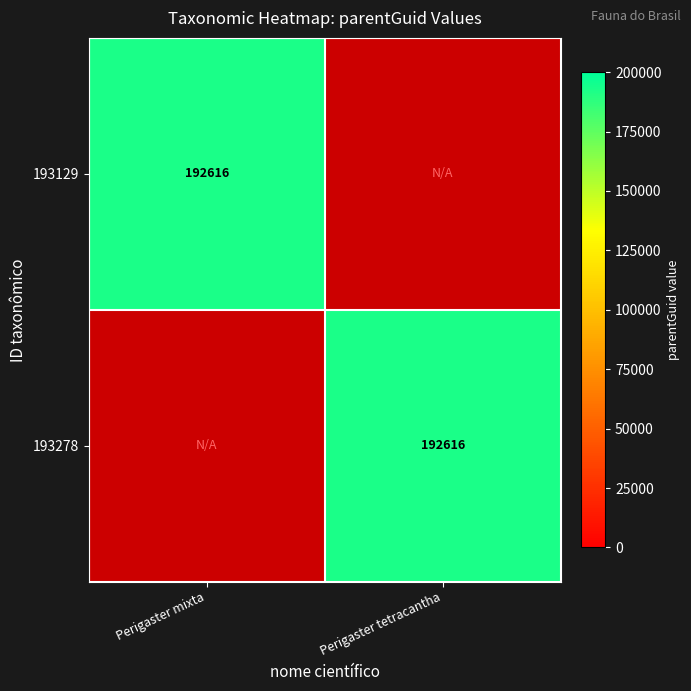

At which category does the chart reach its minimum across all series?

Perigaster tetracantha